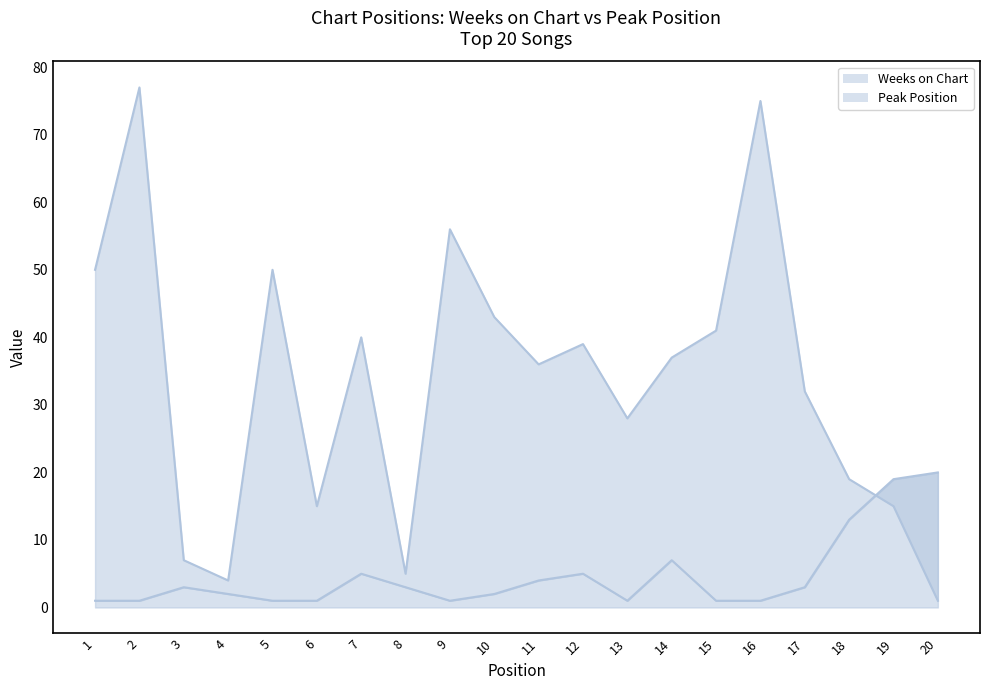

Between 17 and 6, which is larger?

17